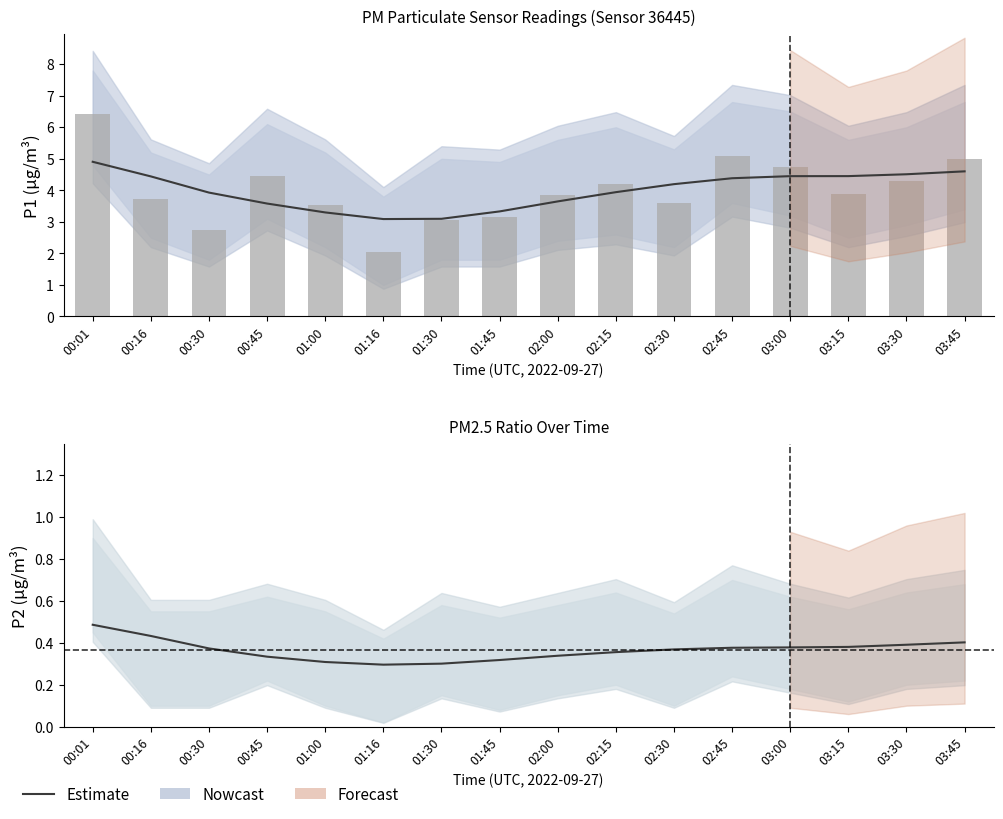

Which has a higher value, 03:00 or 00:01?

00:01